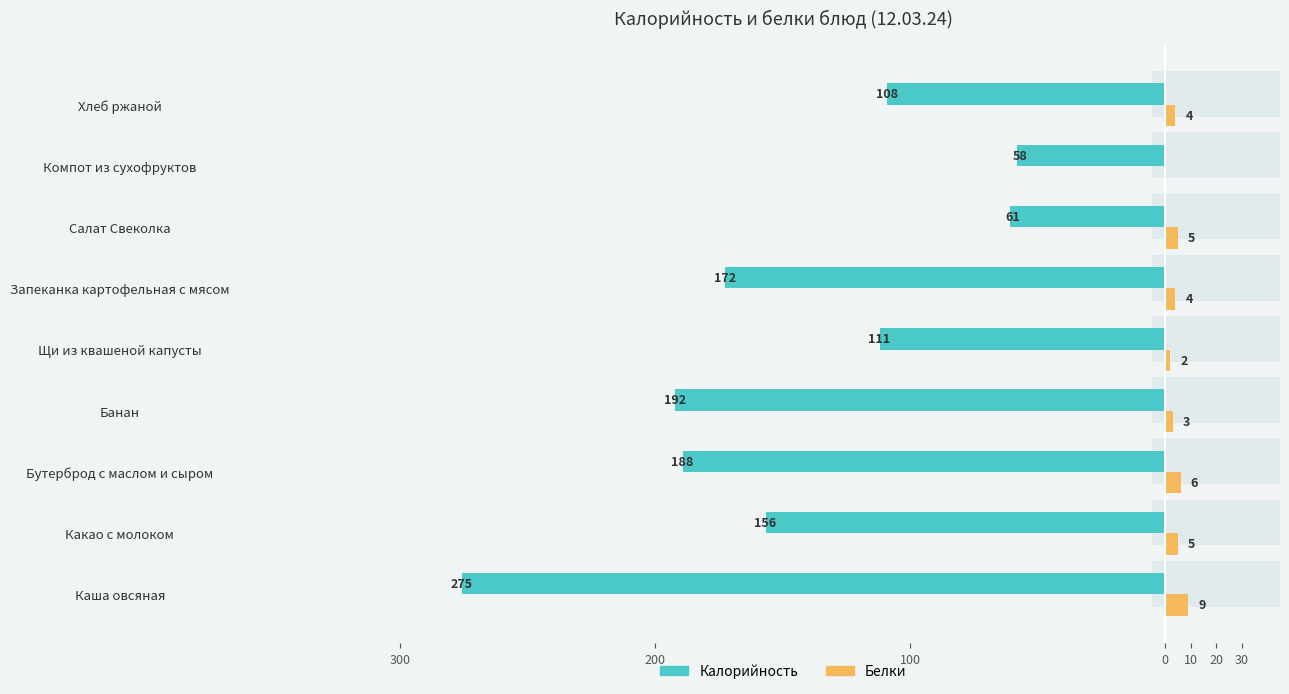

What are all the series names shown in the legend?

Калорийность, Белки